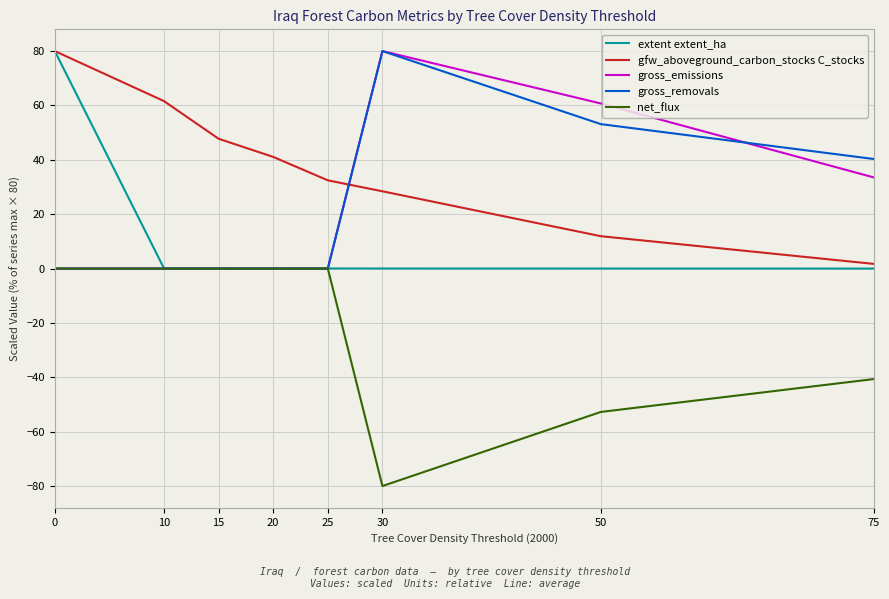

Rank the series at 50 from highest to lowest value.

gross_emissions, gross_removals, gfw_aboveground_carbon_stocks C_stocks, extent extent_ha, net_flux